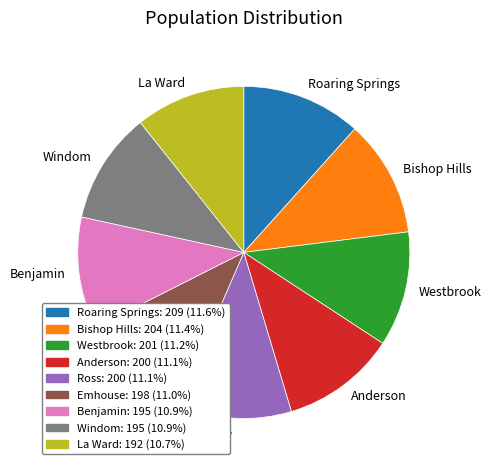

How many segments does this pie chart have?

9